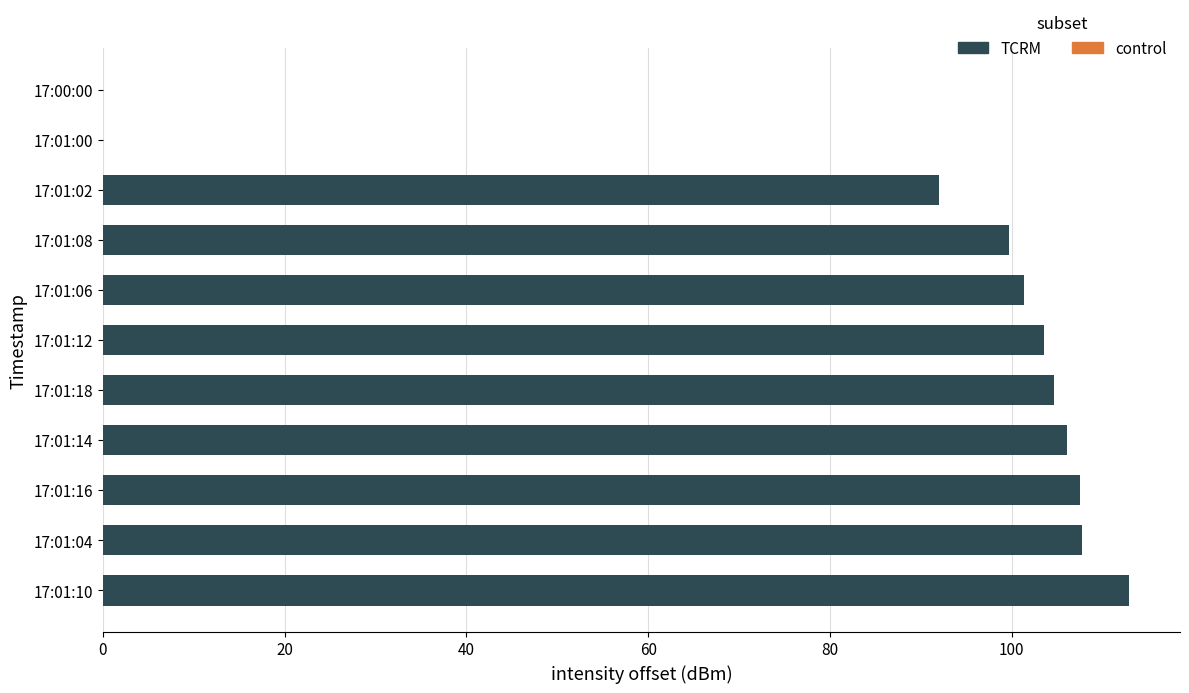

Where is the data nearest to the value 56?

17:01:02